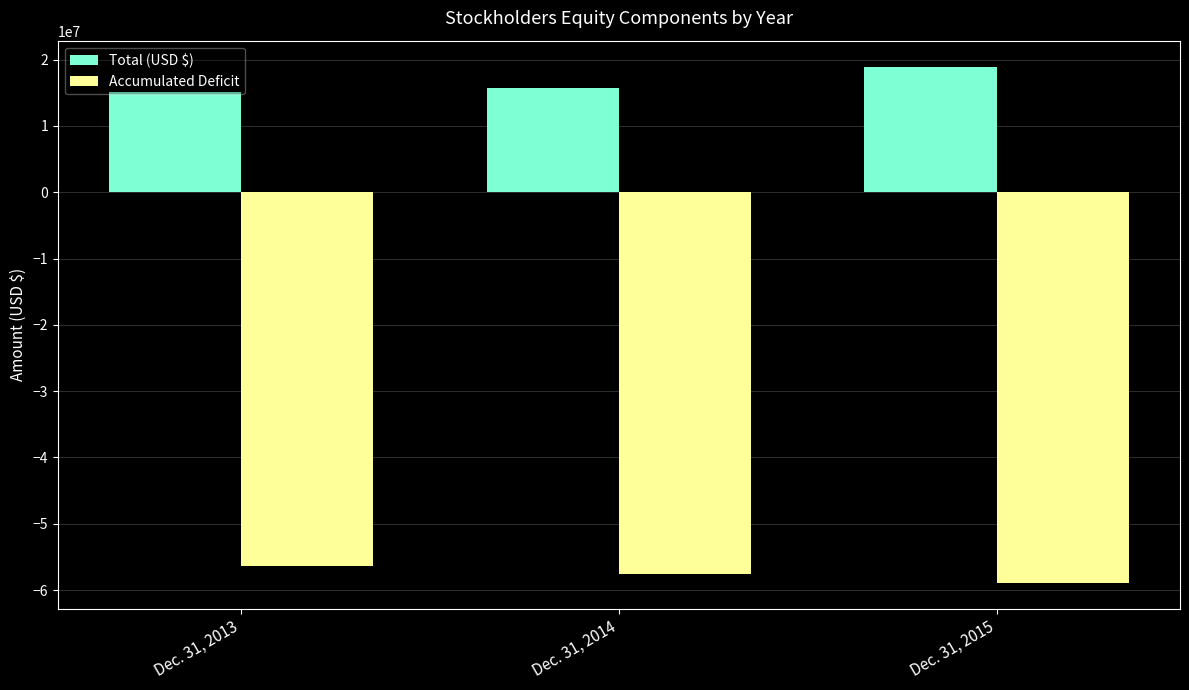

What is the sum of all Total (USD $) values?

49844000